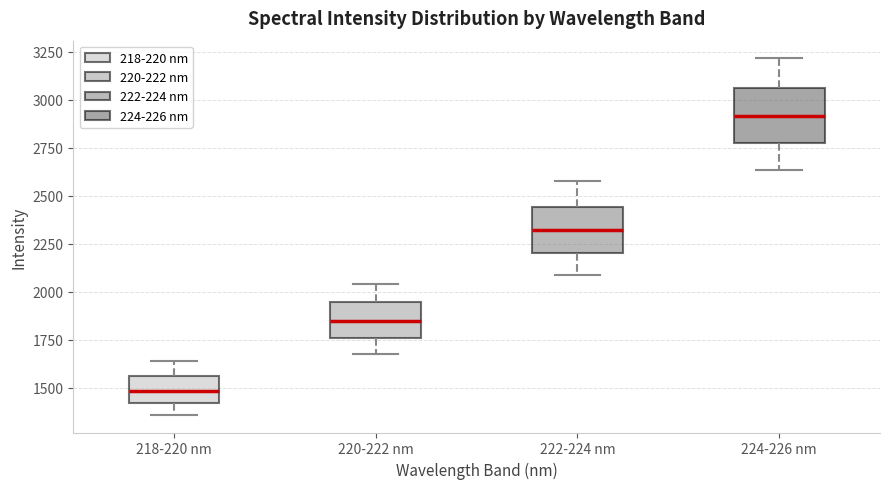

Reading left to right, read every box against the y-axis: the position of its median line, the range the box covers, and the ends of its whiskers. The values are not printed on the chart, so give them approximately, as read against the axis.

218-220 nm: median 1500, box 1400 to 1550, whiskers 1350 to 1650
220-222 nm: median 1850, box 1750 to 1950, whiskers 1650 to 2050
222-224 nm: median 2300, box 2200 to 2450, whiskers 2100 to 2600
224-226 nm: median 2900, box 2750 to 3050, whiskers 2650 to 3200